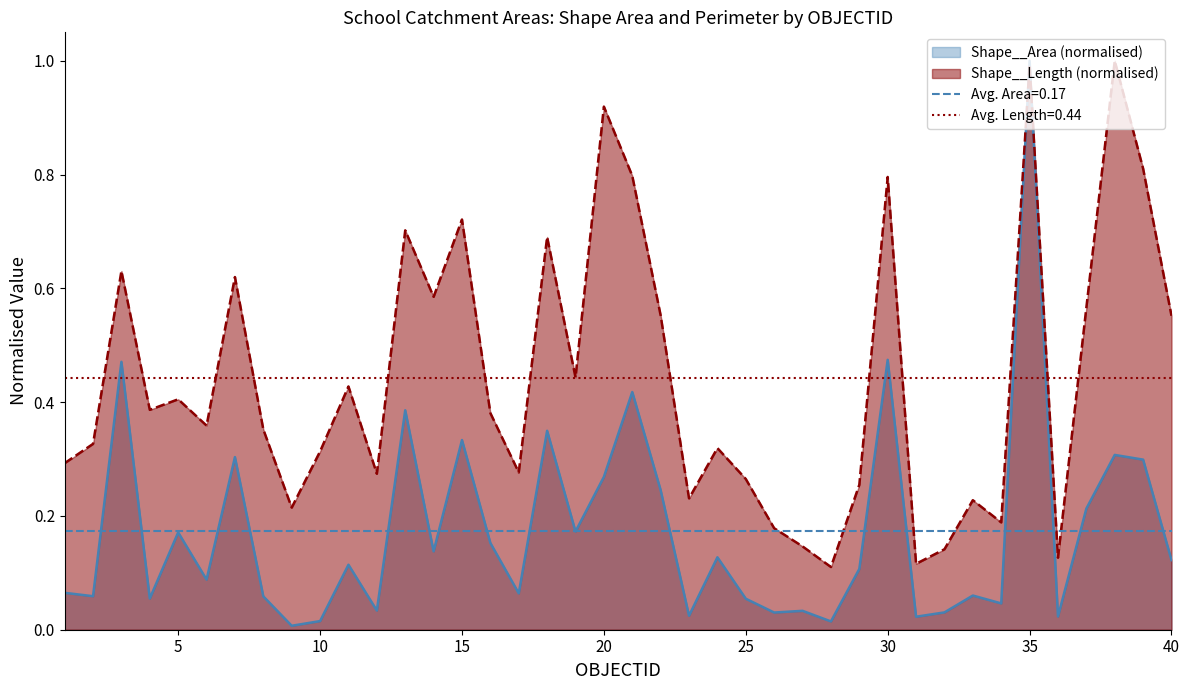

At which category is the sum across all series the highest?

35